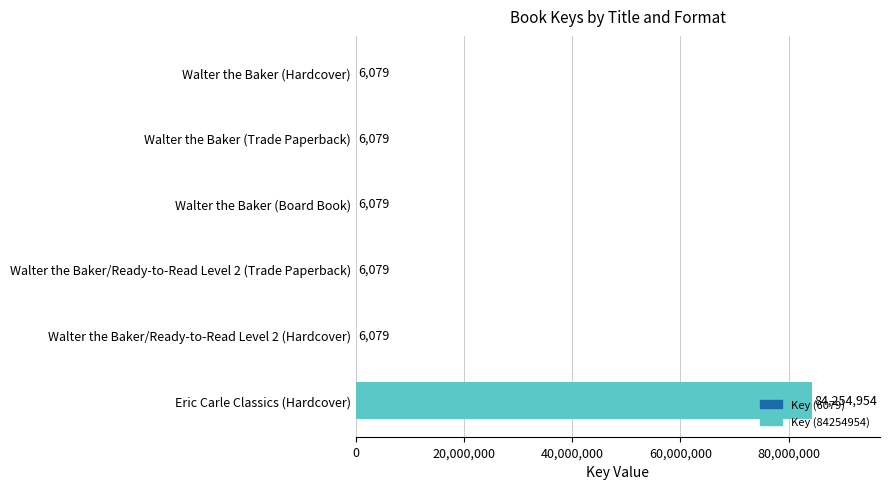

Between Eric Carle Classics (Hardcover) and Walter the Baker (Trade Paperback), which is larger?

Eric Carle Classics (Hardcover)